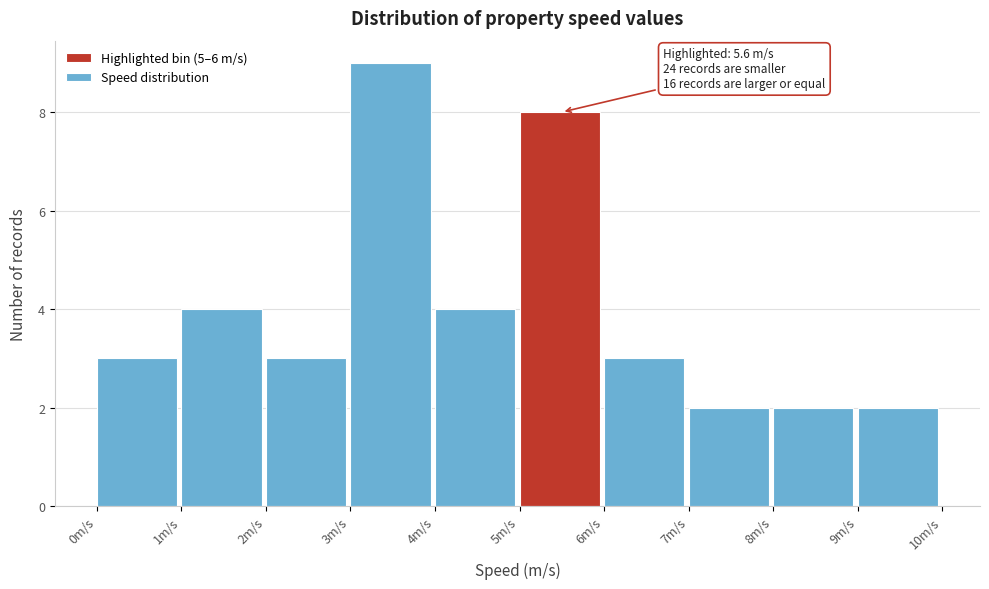

Which range on the x-axis has the tallest bar?

3 to 4